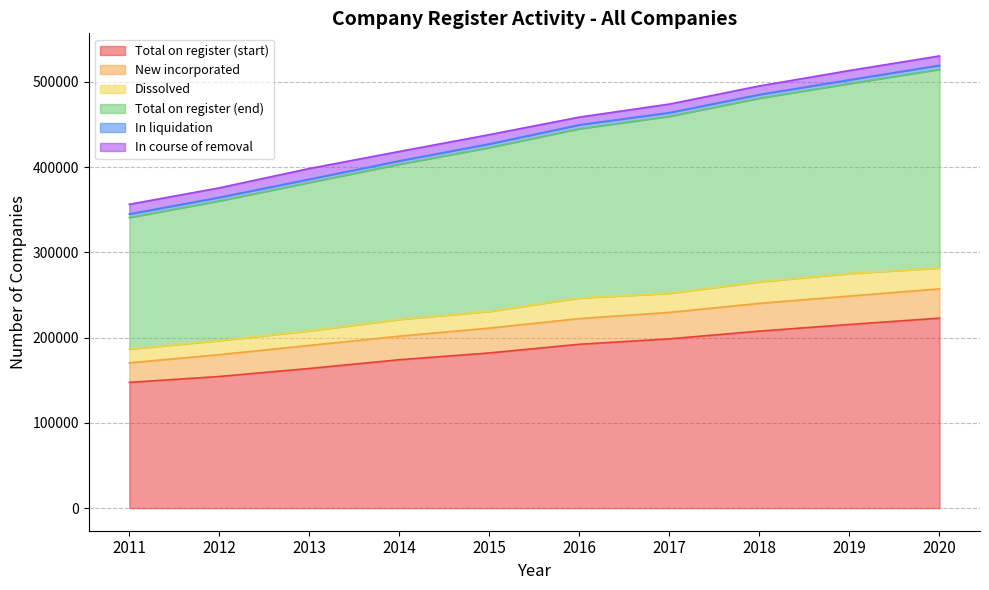

What is the minimum value for Total on register (start)?

147453